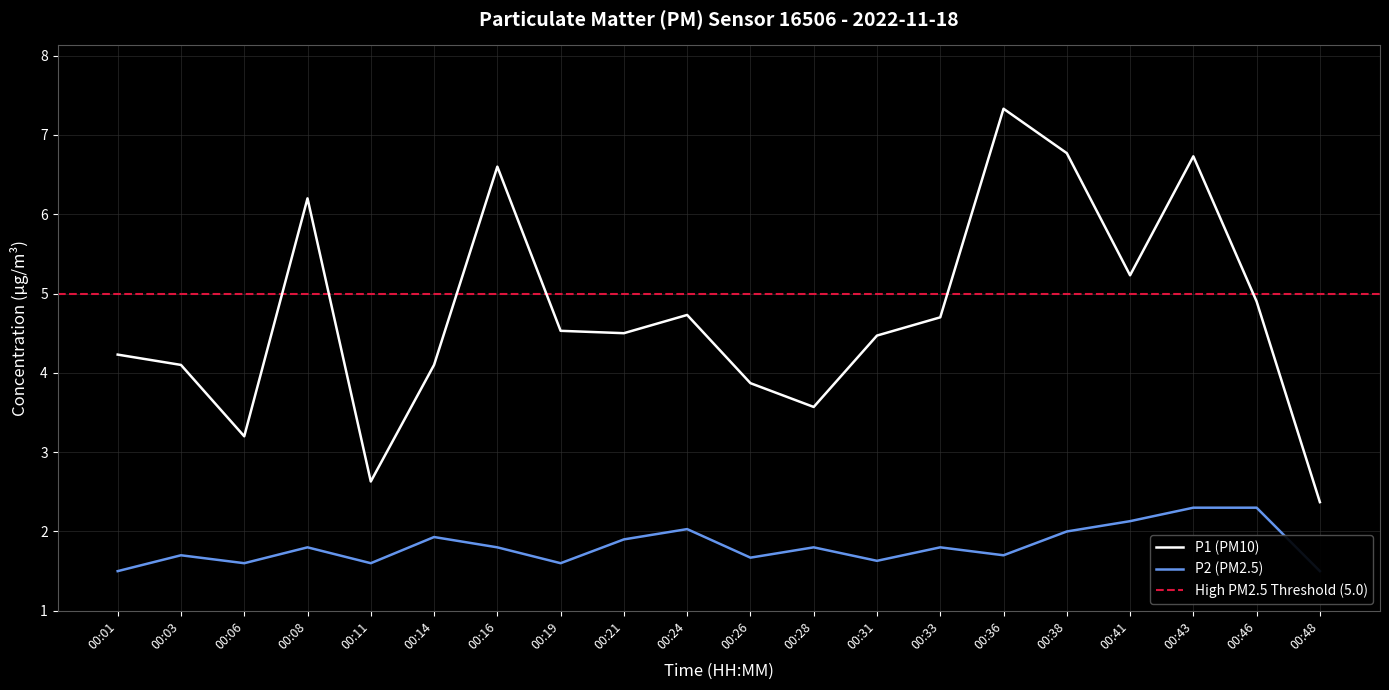

At 00:14, list the series in order from largest to smallest.

P1, P2